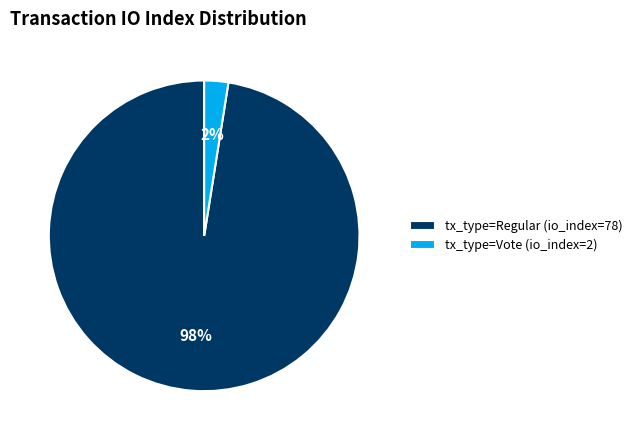

Between tx_type=Regular (io_index=78) and tx_type=Vote (io_index=2), which is larger?

tx_type=Regular (io_index=78)